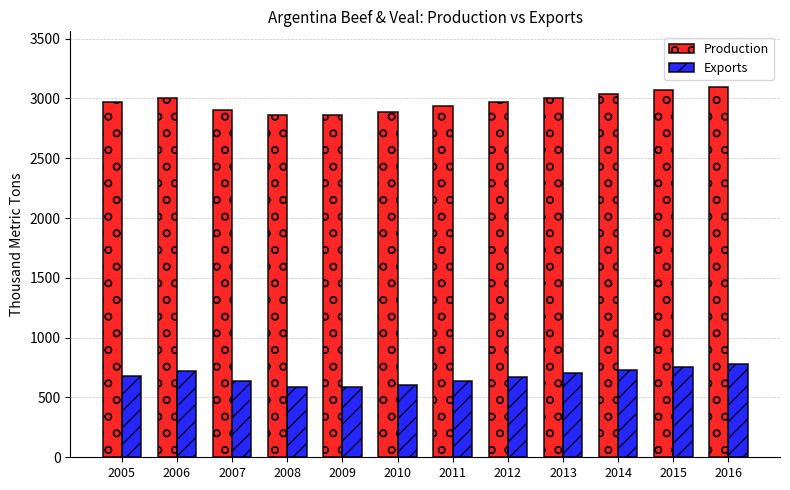

At which label does Production first exceed 2971?

2006